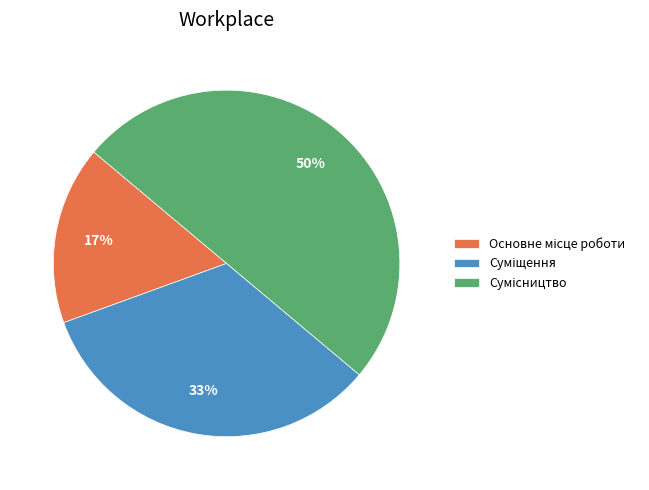

How many segments does this pie chart have?

3